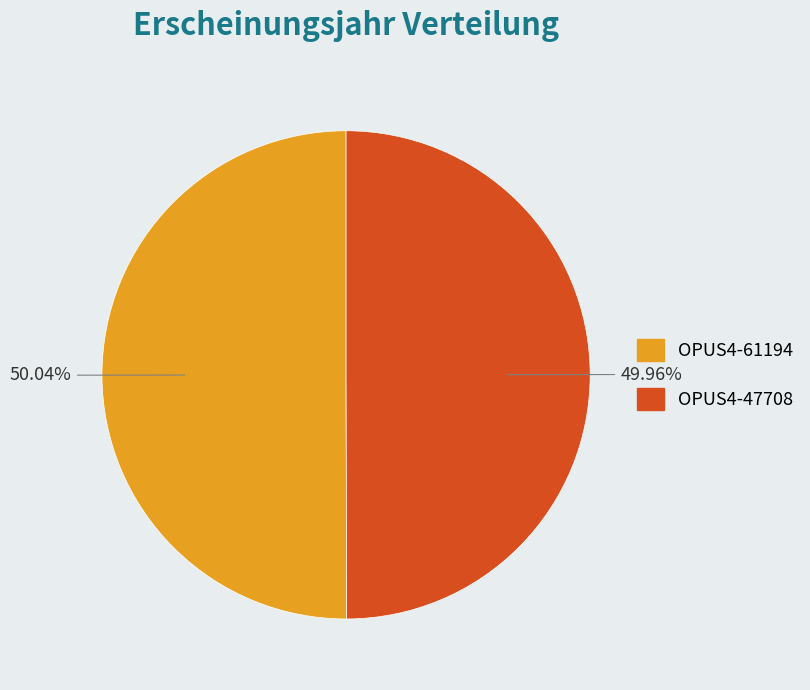

How many slices are in this pie chart?

2